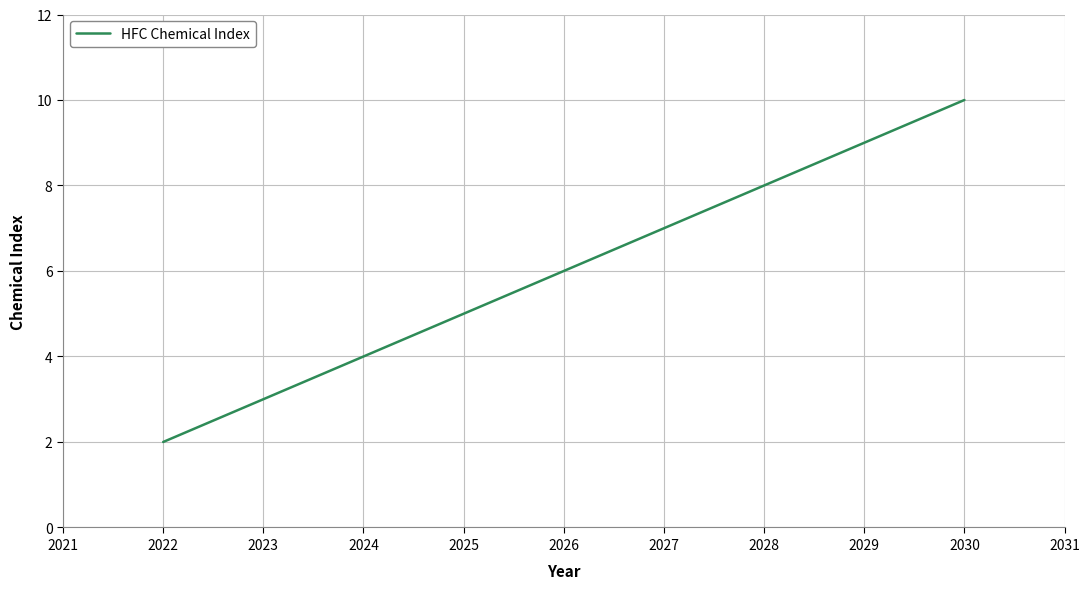

True or false: there are more than 0 points higher than both neighbors.

False